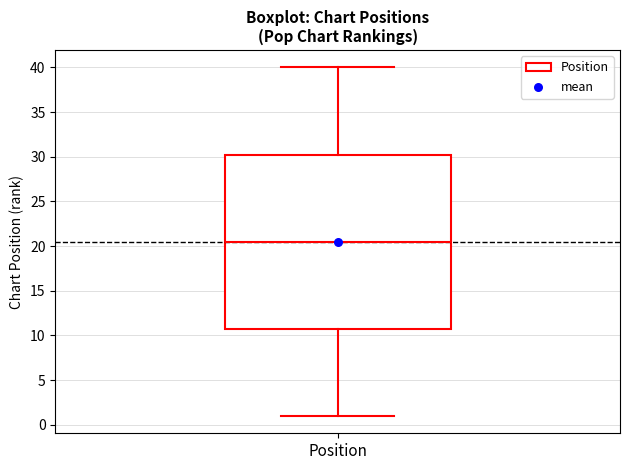

Transcribe this box plot: give where the median line is, the range the box spans, and where the two whiskers end, as read against the y-axis. The values are not printed on the chart, so give them approximately, as read against the axis.

median 20.5, box 11.0 to 30.5, whiskers 1.0 to 40.0